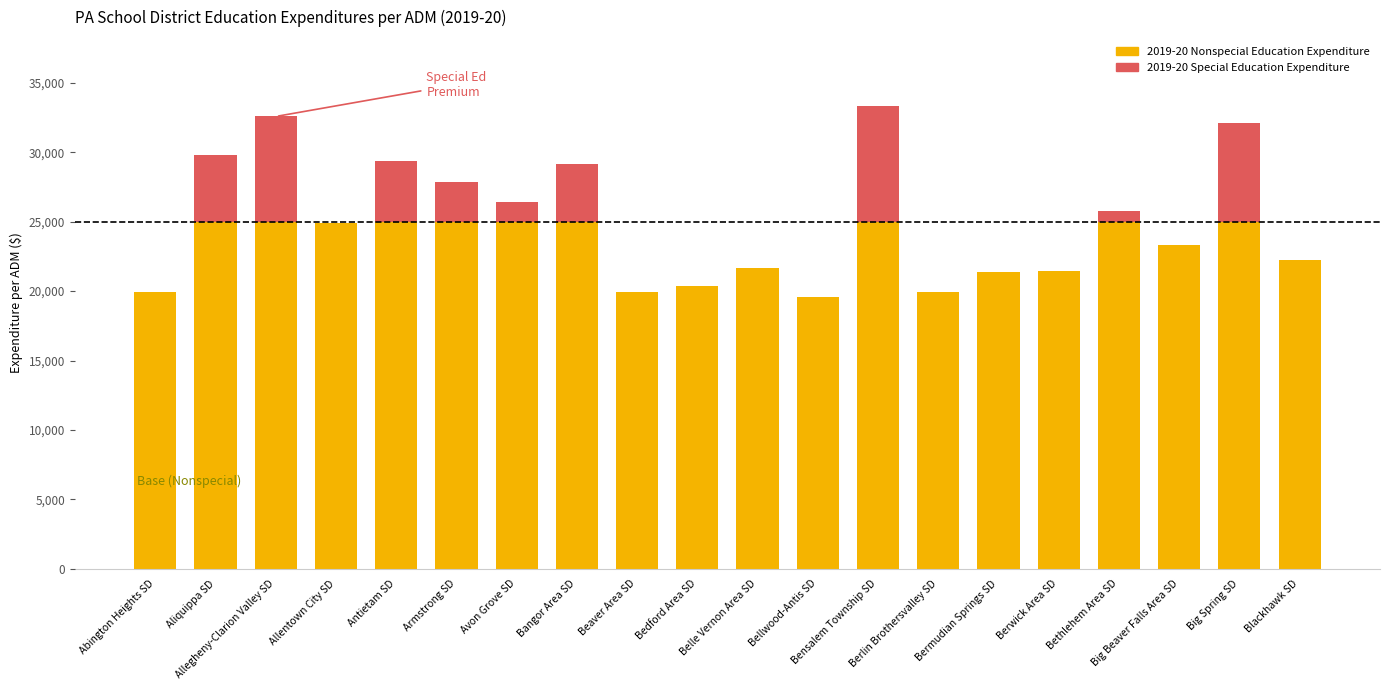

What position from the right is Abington Heights SD?

20